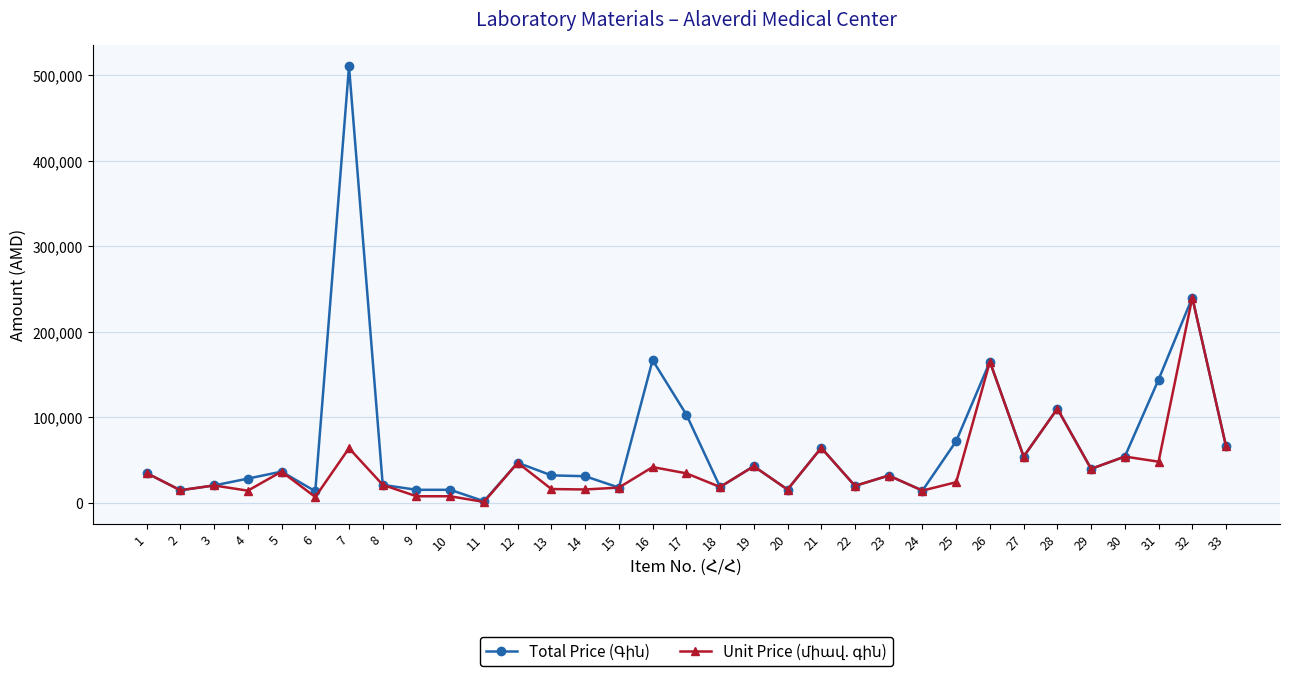

At which category is the sum across all series the highest?

7